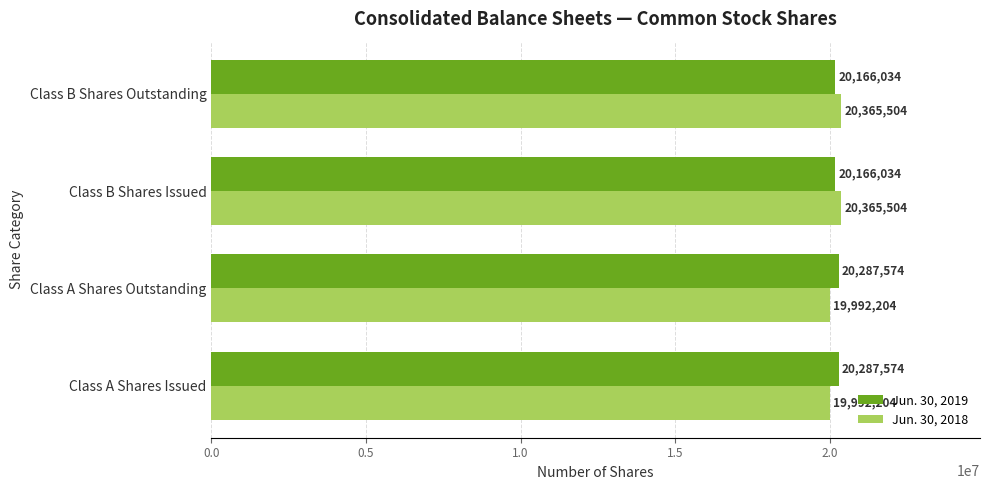

True or false: Jun. 30, 2019 has a value of 20287574 at Class A Shares Outstanding.

True